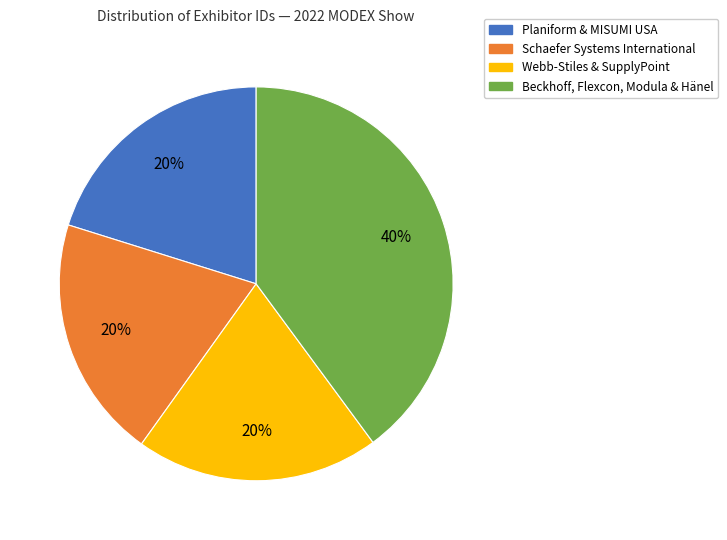

True or false: Webb-Stiles & SupplyPoint accounts for 20% of the total.

True